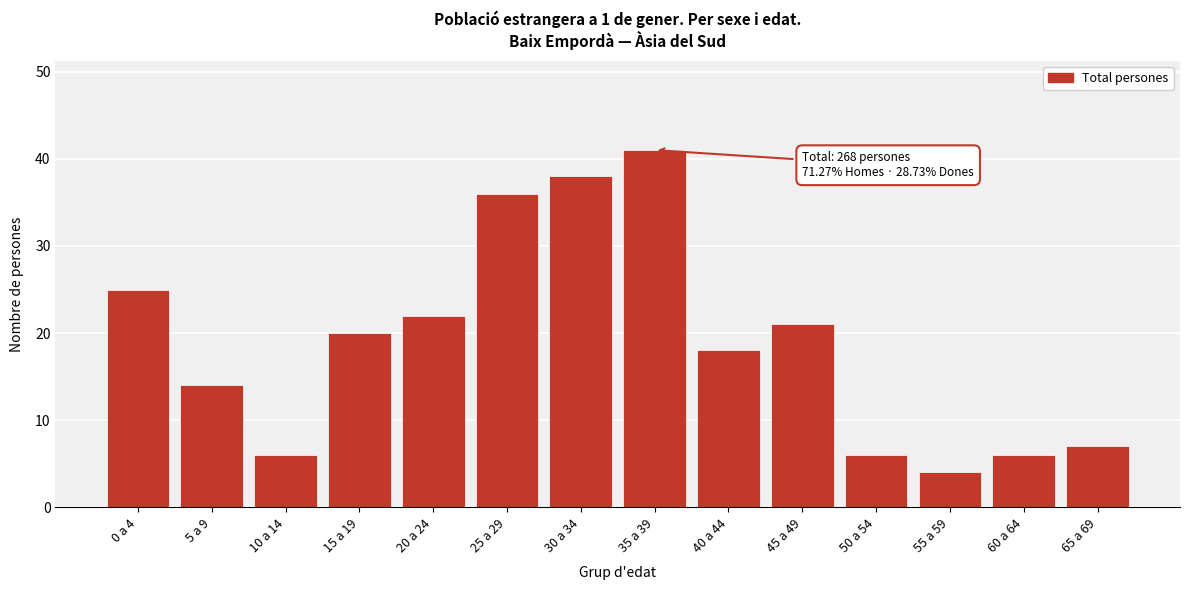

Reading left to right, what are all the values shown in this chart?

0 a 4=25	5 a 9=14	10 a 14=6	15 a 19=20	20 a 24=22	25 a 29=36	30 a 34=38	35 a 39=41	40 a 44=18	45 a 49=21	50 a 54=6	55 a 59=4	60 a 64=6	65 a 69=7